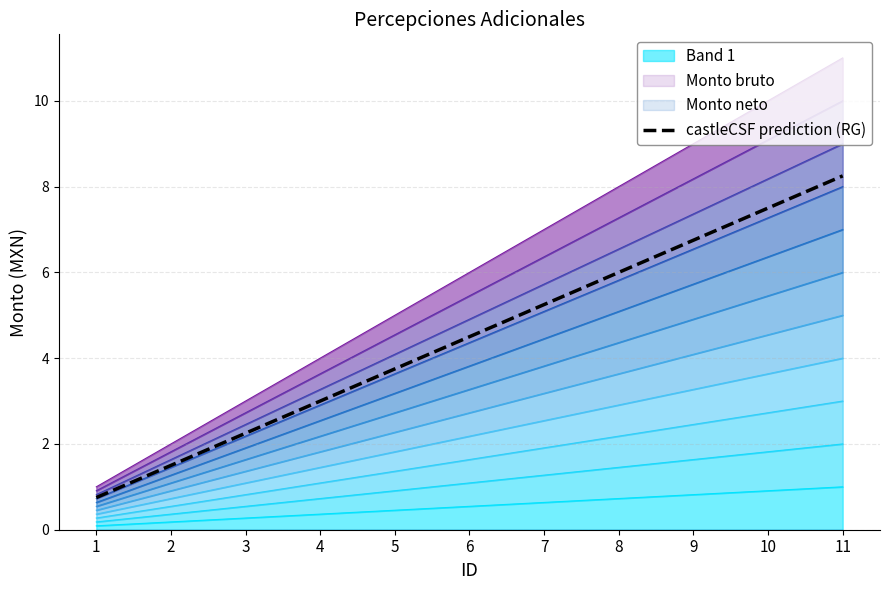

Reading left to right, what are all the values shown in this chart?

1=0.8	2=1.5	3=2.2	4=3.0	5=3.8	6=4.5	7=5.2	8=6.0	9=6.8	10=7.5	11=8.2